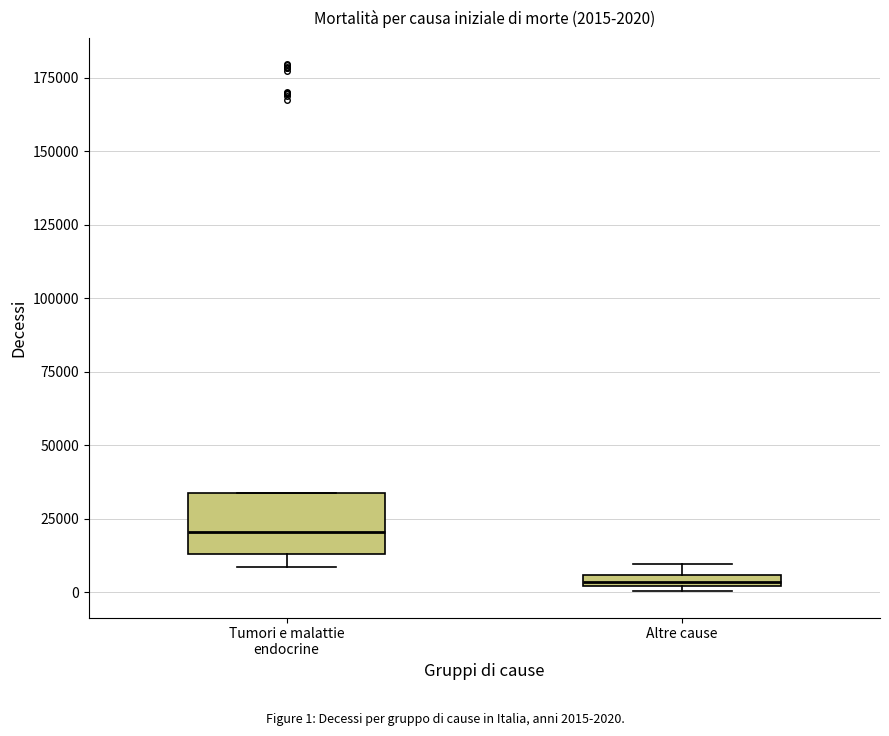

Which box's median line is the highest?

Tumori e malattie endocrine